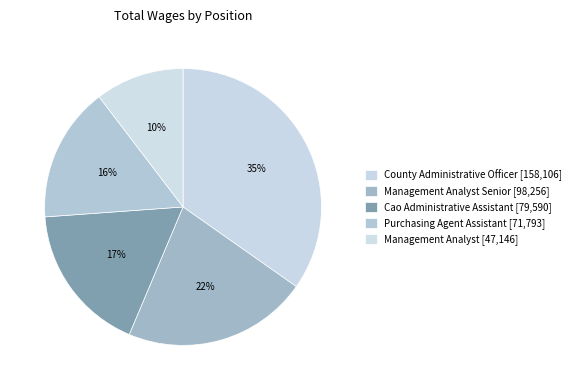

Is there any slice that represents more than half of the pie?

No